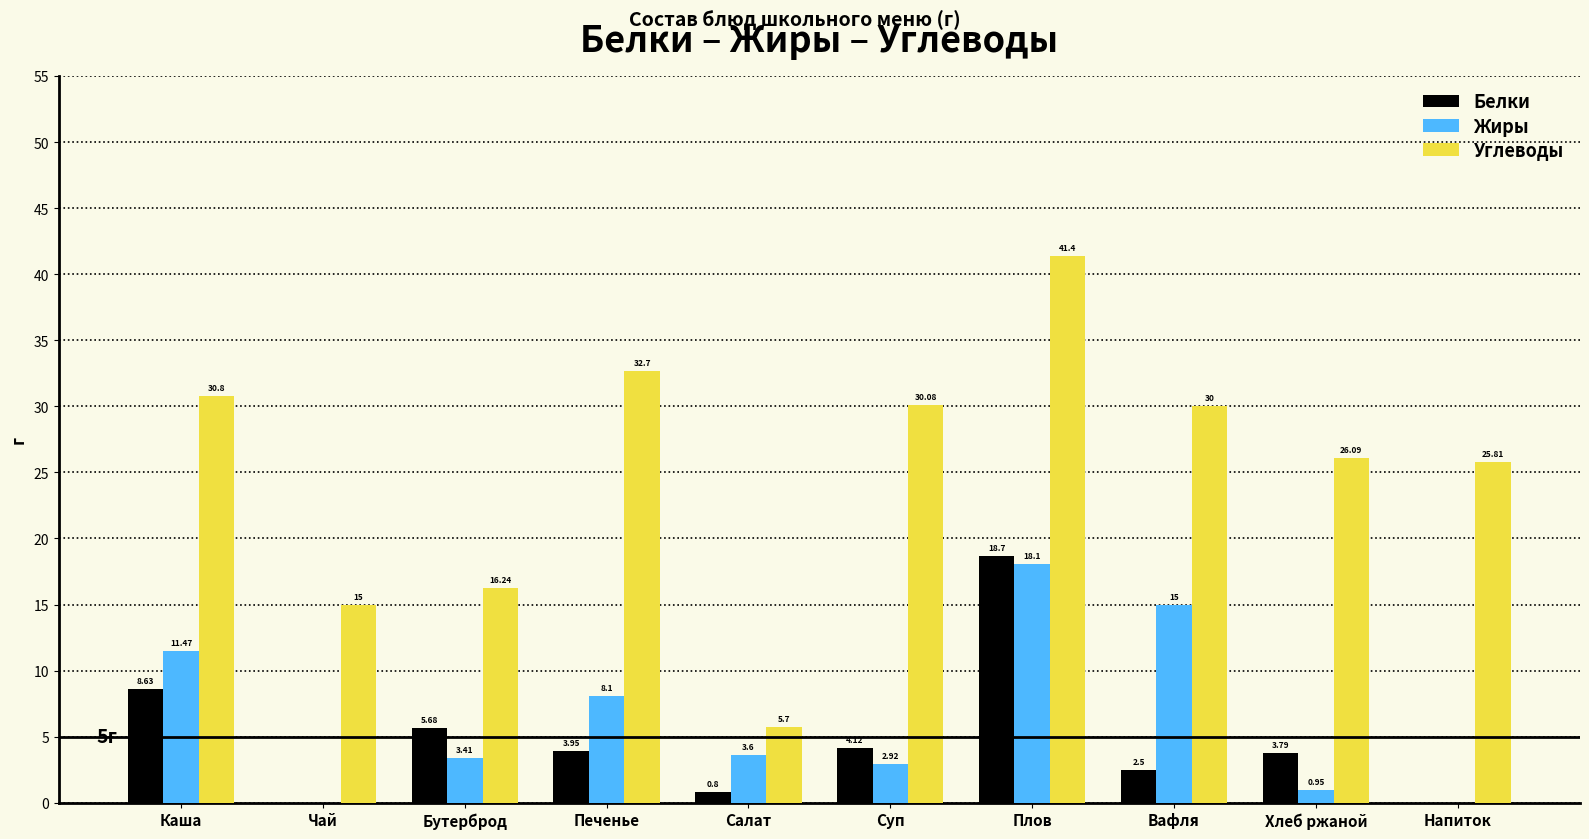

What is the sum of all Белки values?

48.2